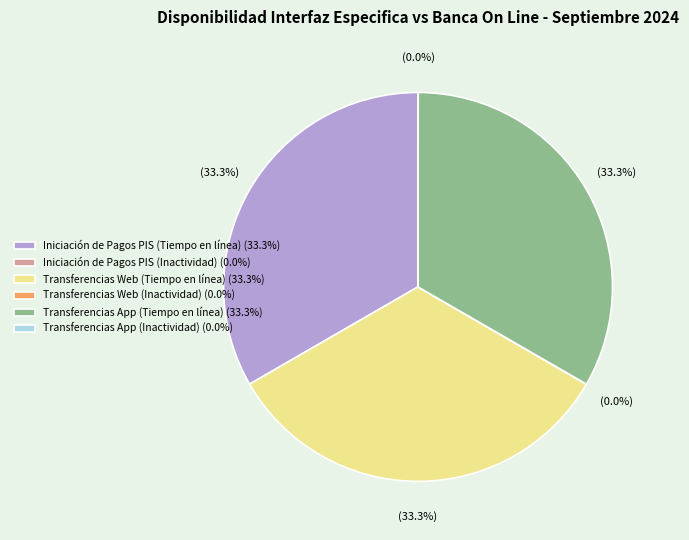

How much of the chart is everything except Transferencias App (Tiempo en línea) (33.3%)?

66.7%